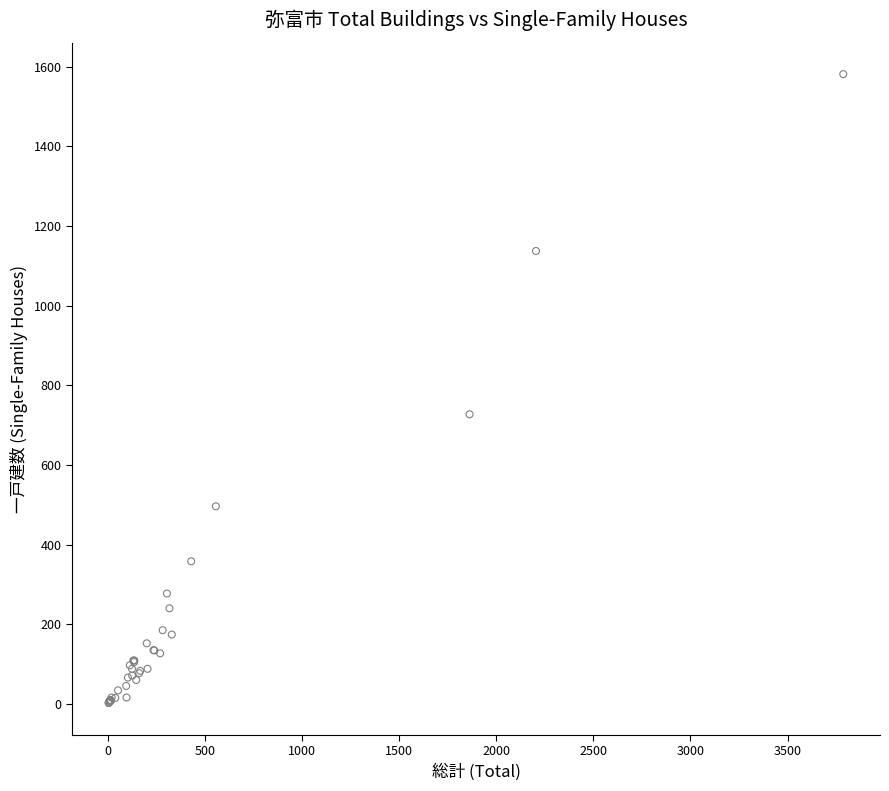

What Y value in the scatter plot is closest to 791?

727